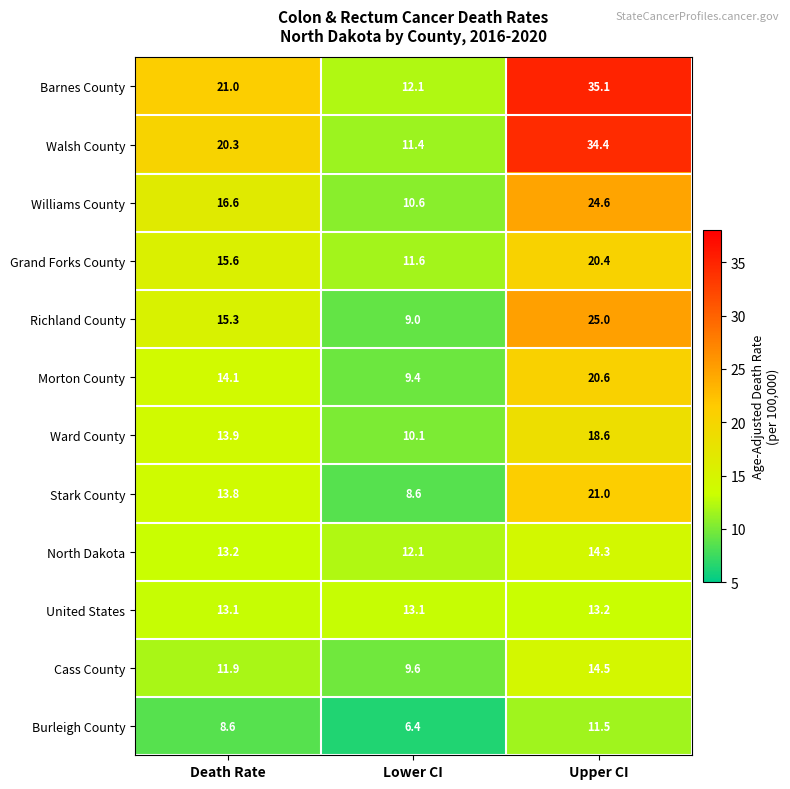

What is the total value across all series at Lower CI?

124.0